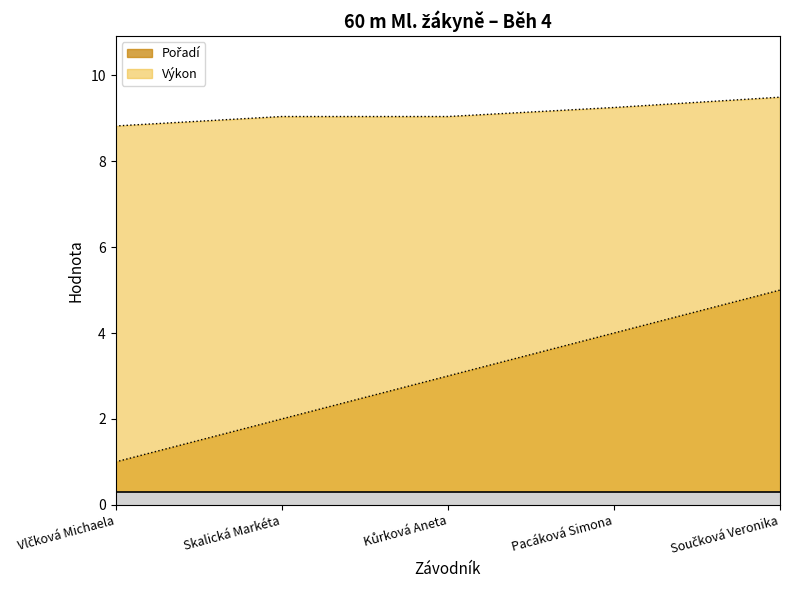

Which series has the largest total across all categories?

Výkon